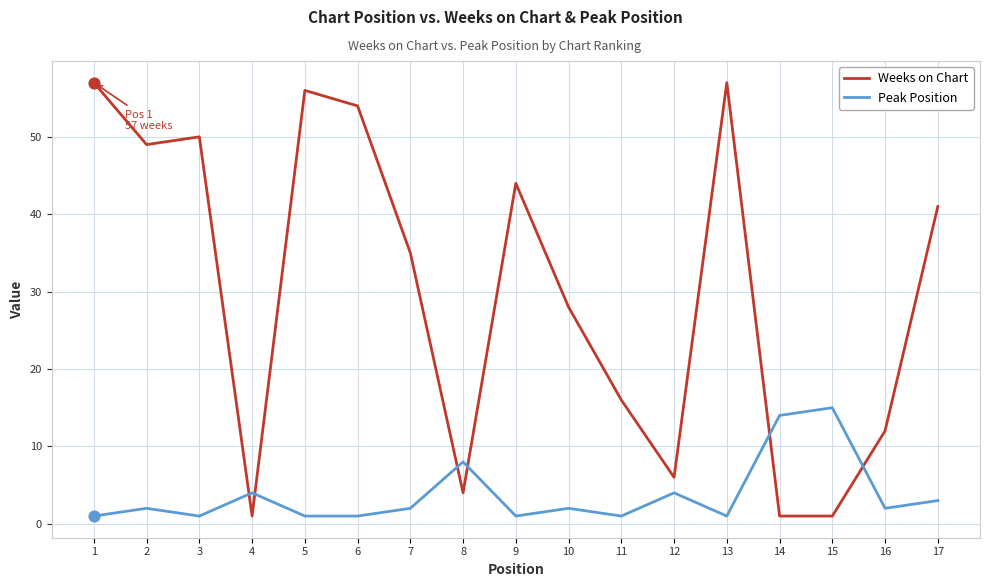

Which series has the widest spread of values?

Weeks on Chart